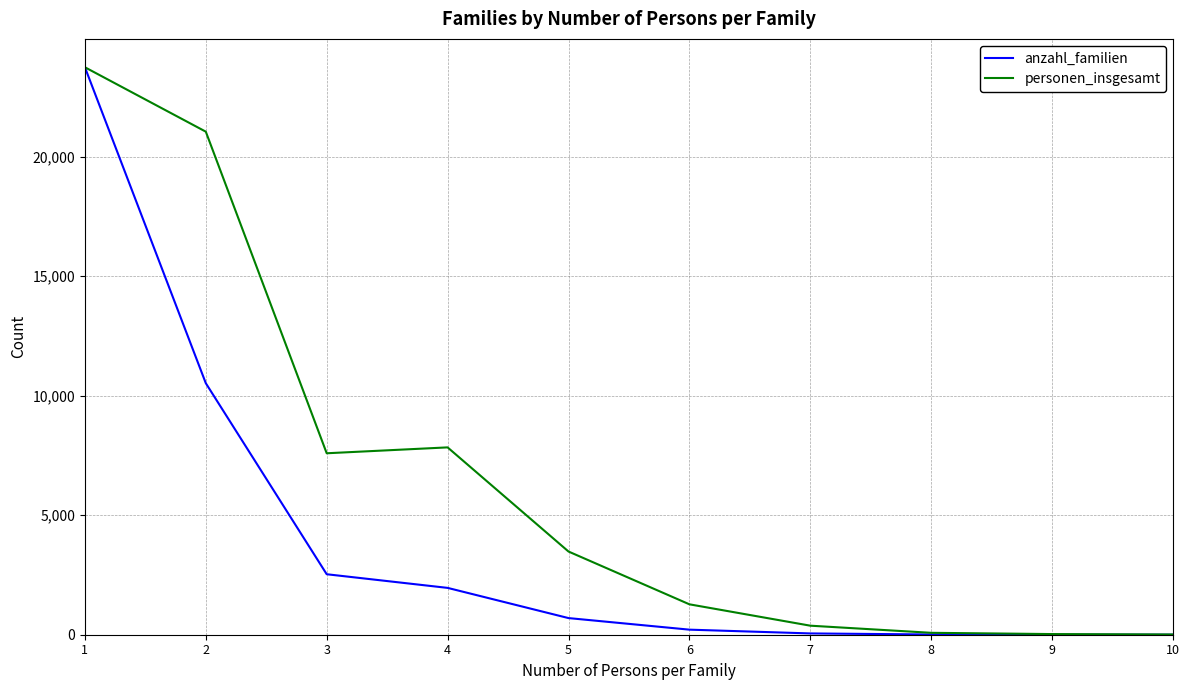

Rank the series by their average value, from lowest to highest.

anzahl_familien, personen_insgesamt